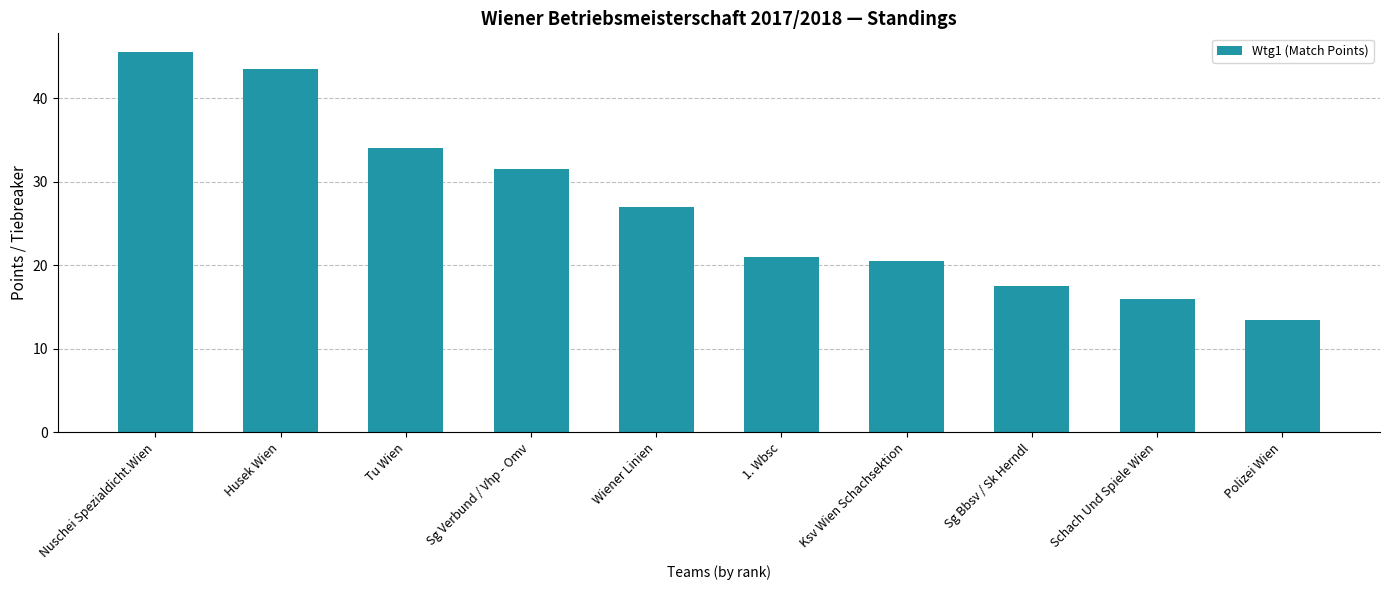

What position from the right is Sg Verbund / Vhp - Omv?

7